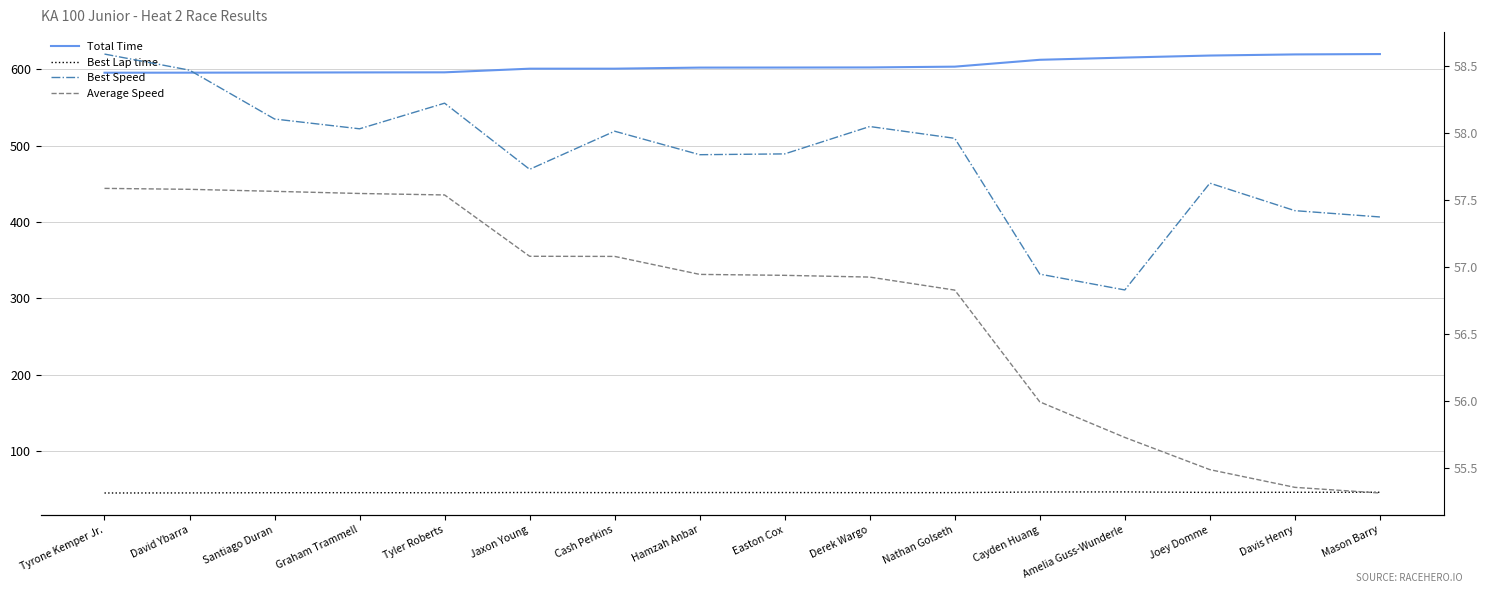

How many interior local peaks does the Best Speed series have?

4